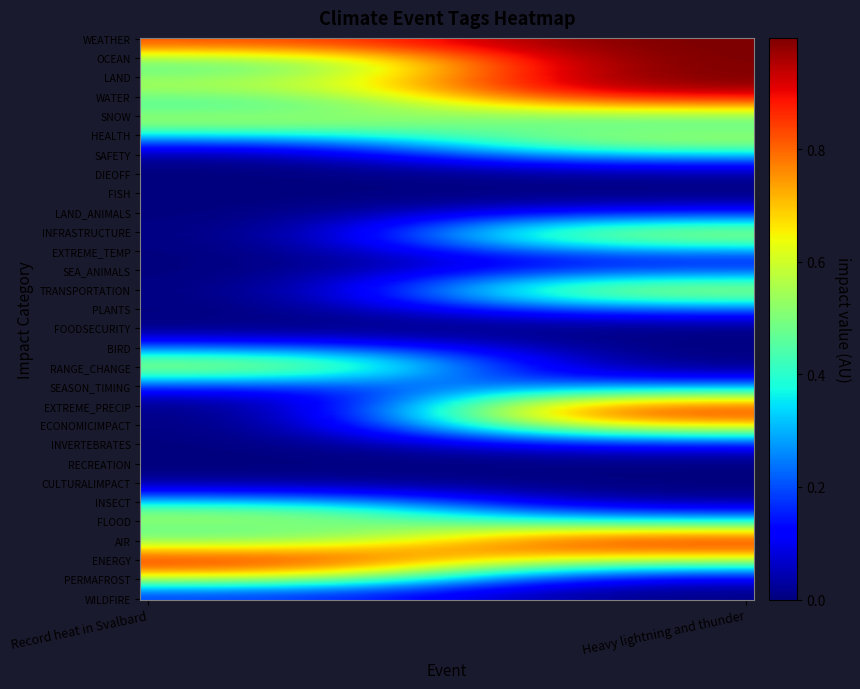

Reading left to right, transcribe all the data shown in this chart.

WEATHER: Record heat in Svalbard=1	Heavy lightning and thunder=1
OCEAN: Record heat in Svalbard=0	Heavy lightning and thunder=1
LAND: Record heat in Svalbard=1	Heavy lightning and thunder=1
WATER: Record heat in Svalbard=0	Heavy lightning and thunder=1
SNOW: Record heat in Svalbard=1	Heavy lightning and thunder=0
HEALTH: Record heat in Svalbard=0	Heavy lightning and thunder=1
SAFETY: Record heat in Svalbard=0	Heavy lightning and thunder=0
DIEOFF: Record heat in Svalbard=0	Heavy lightning and thunder=0
FISH: Record heat in Svalbard=0	Heavy lightning and thunder=0
LAND_ANIMALS: Record heat in Svalbard=0	Heavy lightning and thunder=0
INFRASTRUCTURE: Record heat in Svalbard=0	Heavy lightning and thunder=1
EXTREME_TEMP: Record heat in Svalbard=0	Heavy lightning and thunder=0
SEA_ANIMALS: Record heat in Svalbard=0	Heavy lightning and thunder=0
TRANSPORTATION: Record heat in Svalbard=0	Heavy lightning and thunder=1
PLANTS: Record heat in Svalbard=0	Heavy lightning and thunder=0
FOODSECURITY: Record heat in Svalbard=0	Heavy lightning and thunder=0
BIRD: Record heat in Svalbard=0	Heavy lightning and thunder=0
RANGE_CHANGE: Record heat in Svalbard=1	Heavy lightning and thunder=0
SEASON_TIMING: Record heat in Svalbard=0	Heavy lightning and thunder=0
EXTREME_PRECIP: Record heat in Svalbard=0	Heavy lightning and thunder=1
ECONOMICIMPACT: Record heat in Svalbard=0	Heavy lightning and thunder=1
INVERTEBRATES: Record heat in Svalbard=0	Heavy lightning and thunder=0
RECREATION: Record heat in Svalbard=0	Heavy lightning and thunder=0
CULTURALIMPACT: Record heat in Svalbard=0	Heavy lightning and thunder=0
INSECT: Record heat in Svalbard=0	Heavy lightning and thunder=0
FLOOD: Record heat in Svalbard=1	Heavy lightning and thunder=0
AIR: Record heat in Svalbard=0	Heavy lightning and thunder=1
ENERGY: Record heat in Svalbard=1	Heavy lightning and thunder=1
PERMAFROST: Record heat in Svalbard=1	Heavy lightning and thunder=0
WILDFIRE: Record heat in Svalbard=0	Heavy lightning and thunder=0